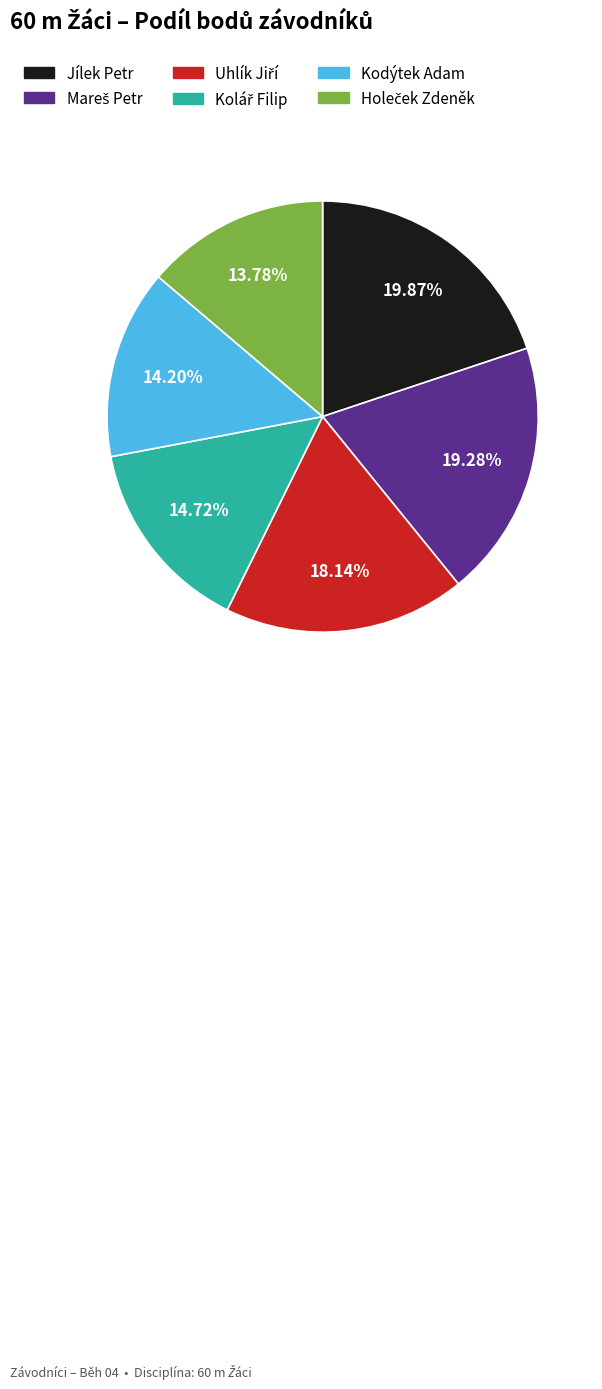

Is there any slice that represents more than half of the pie?

No